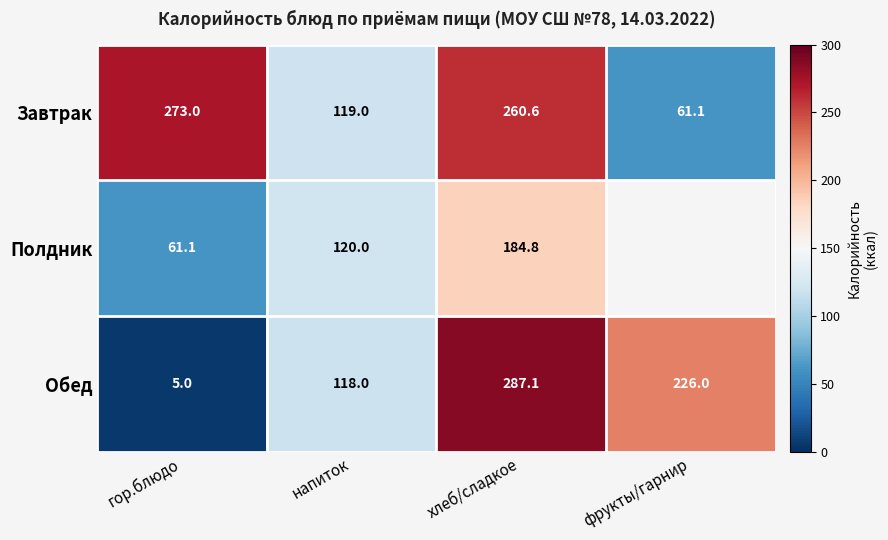

What is the minimum value for Обед?

5.0